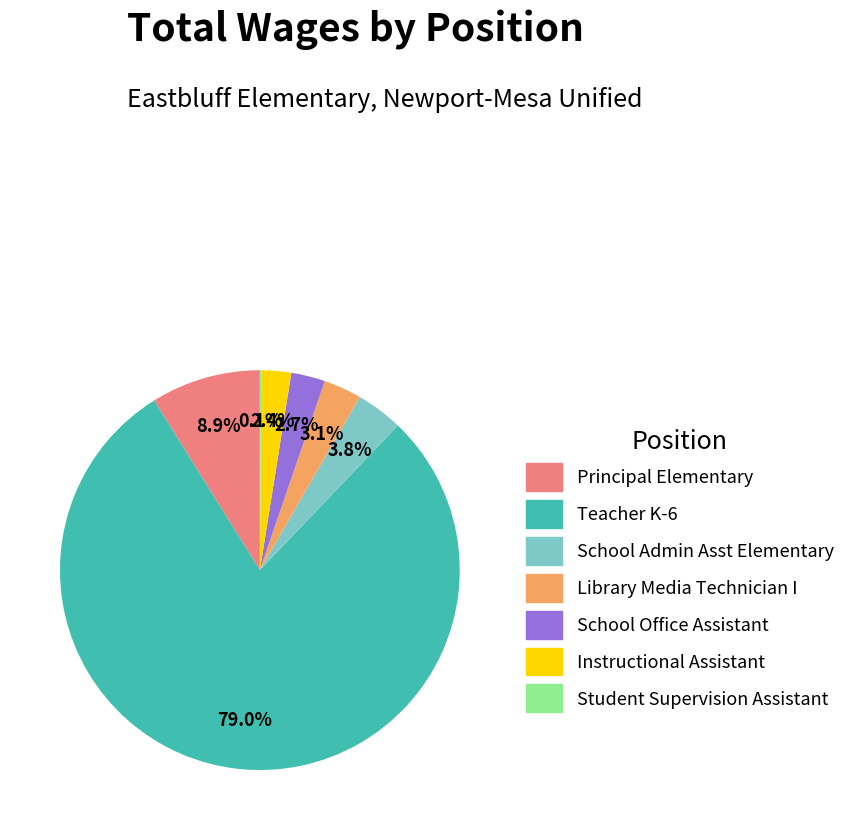

Which category has the biggest portion of the pie?

Teacher K-6